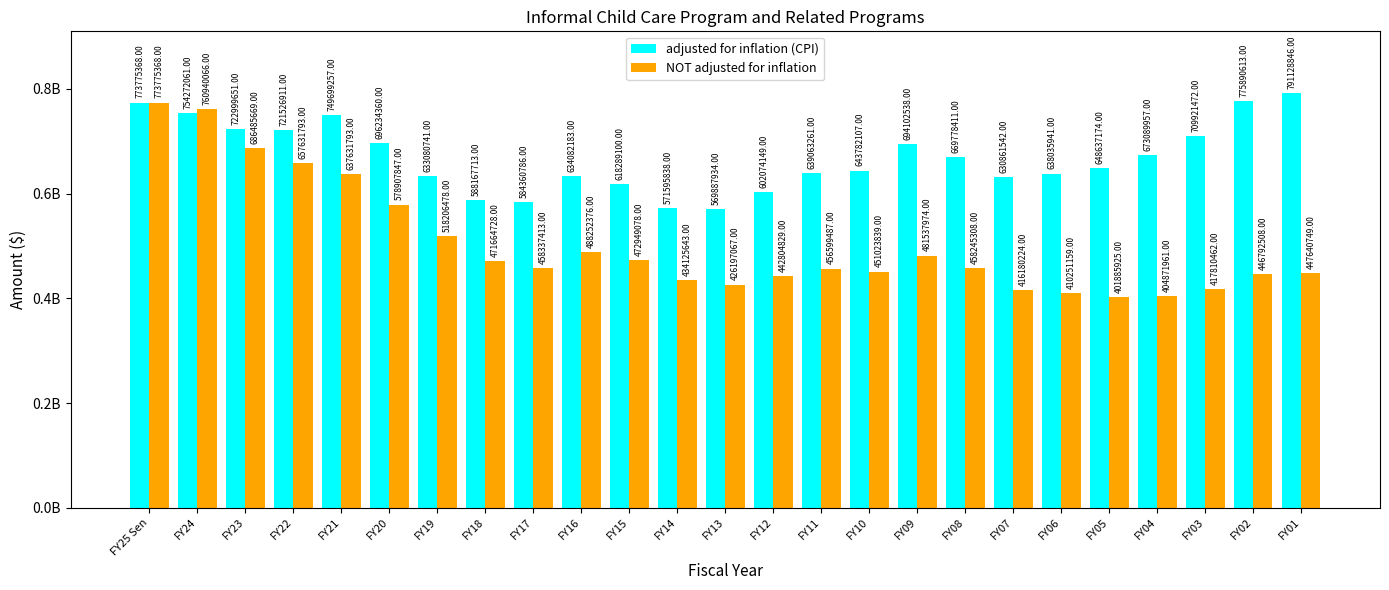

What position from the left is FY18?

8